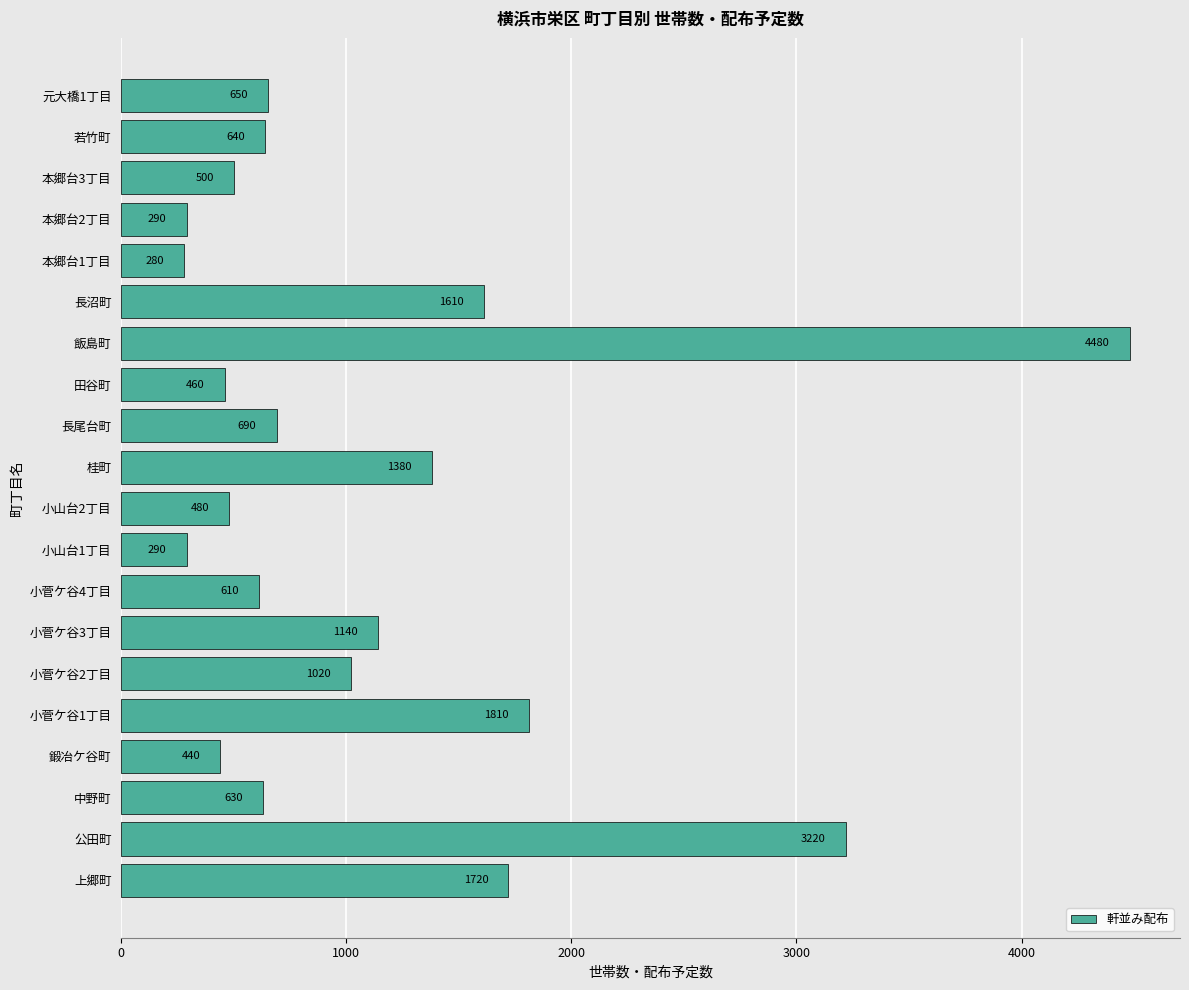

True or false: the data shows 1140 at 小菅ケ谷3丁目.

True